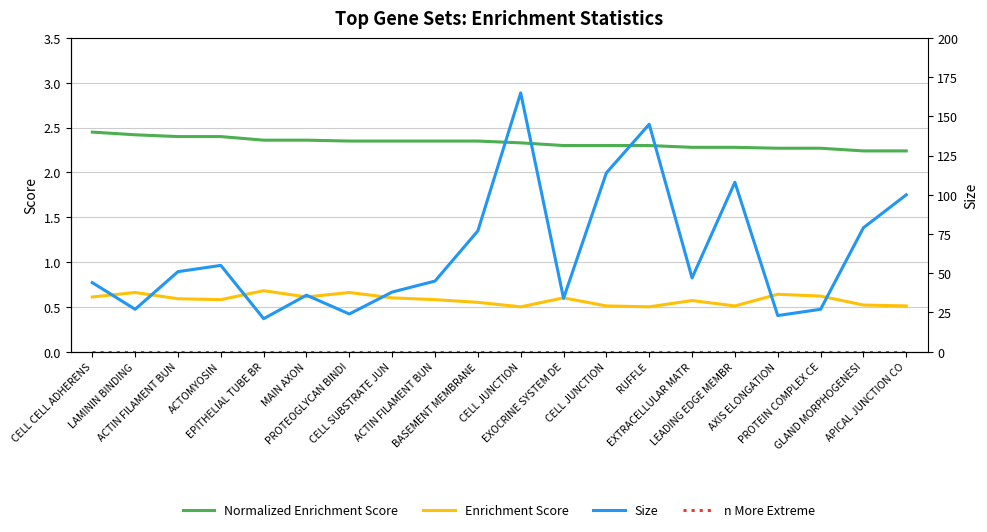

The value of Normalized Enrichment Score at MAIN AXON is 0.7. True or false?

False